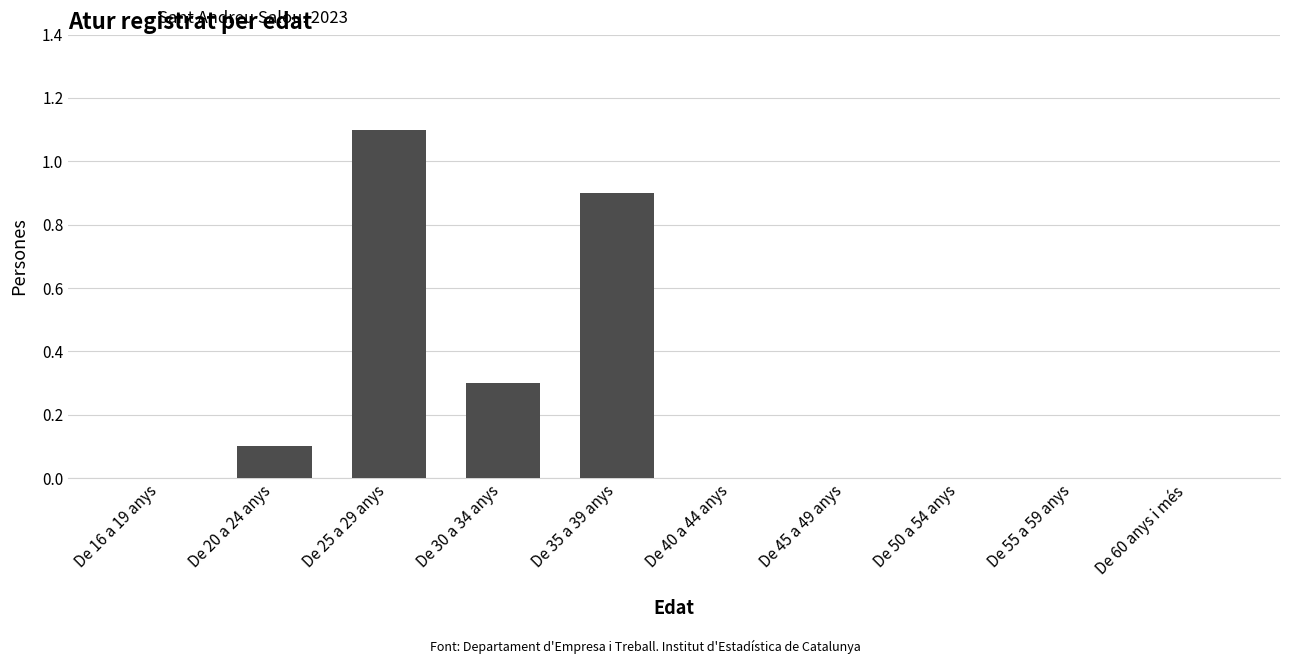

Count the number of data series in this chart.

1